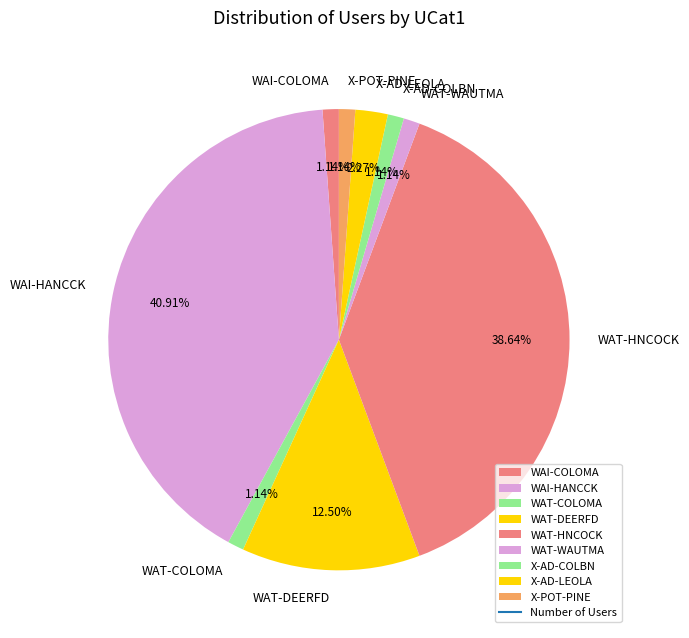

How much of the chart is everything except X-AD-COLBN?

98.9%